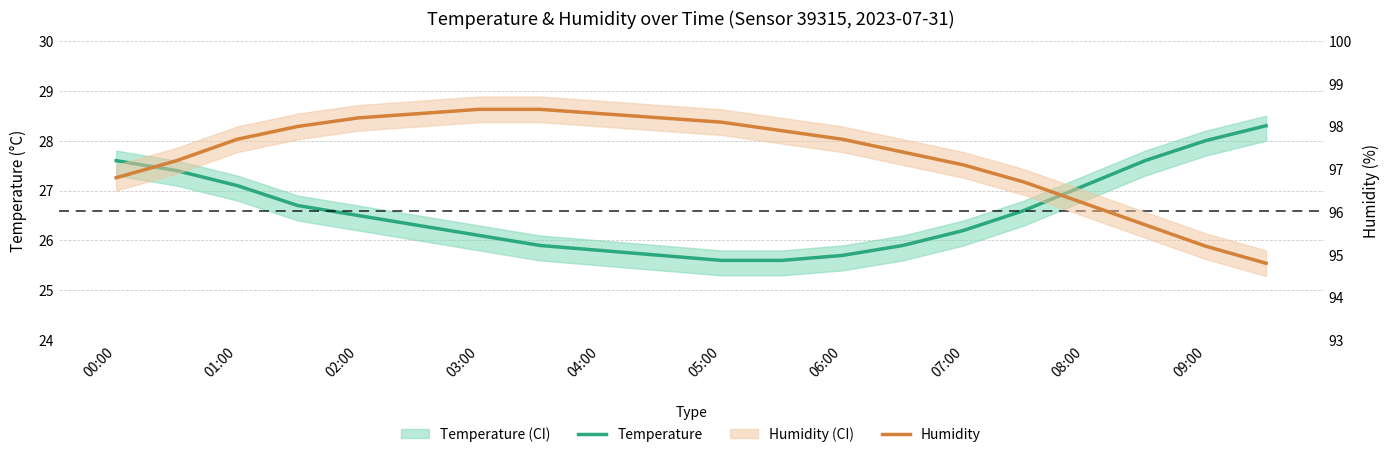

Rank the series by their average value, from highest to lowest.

Humidity, Temperature